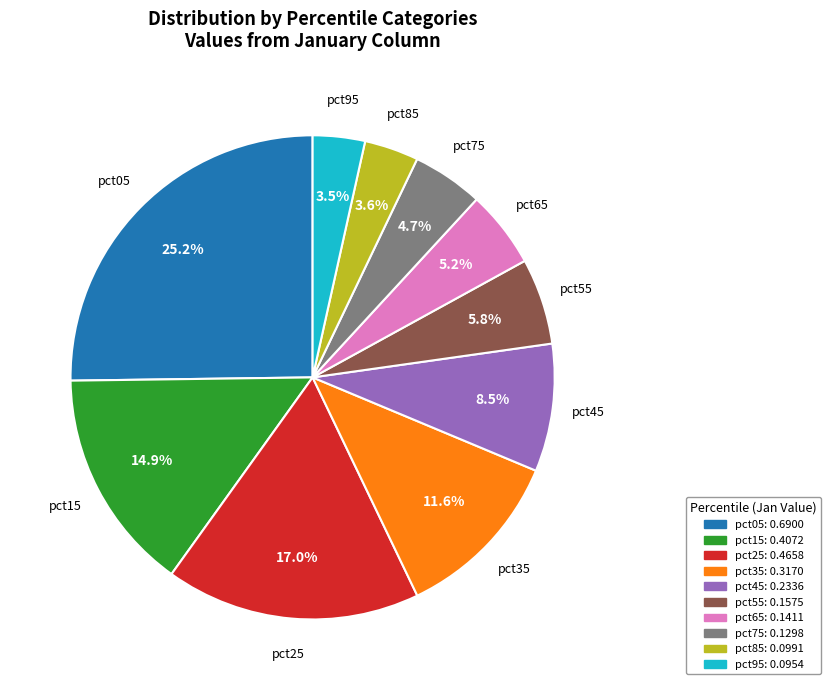

To the nearest percent, what is the difference between the pct65 and pct15 slice percentages?

10%